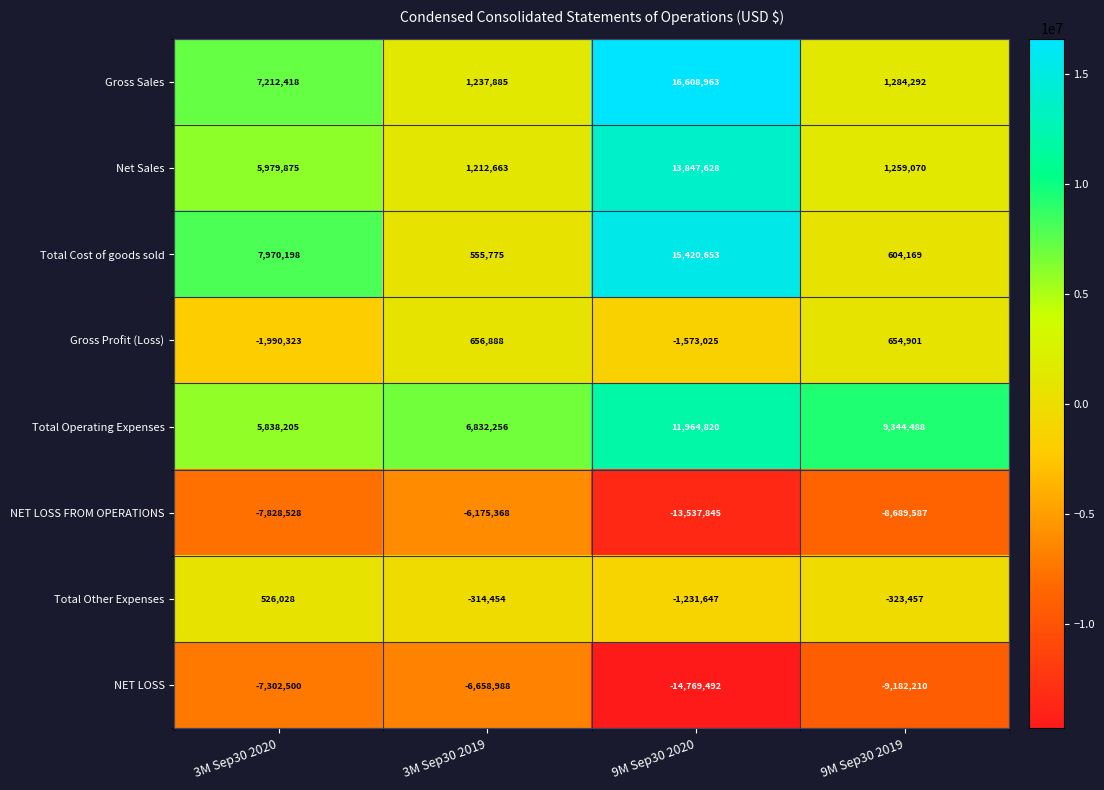

At which label does Total Other Expenses first exceed -314454?

3M Sep30 2020